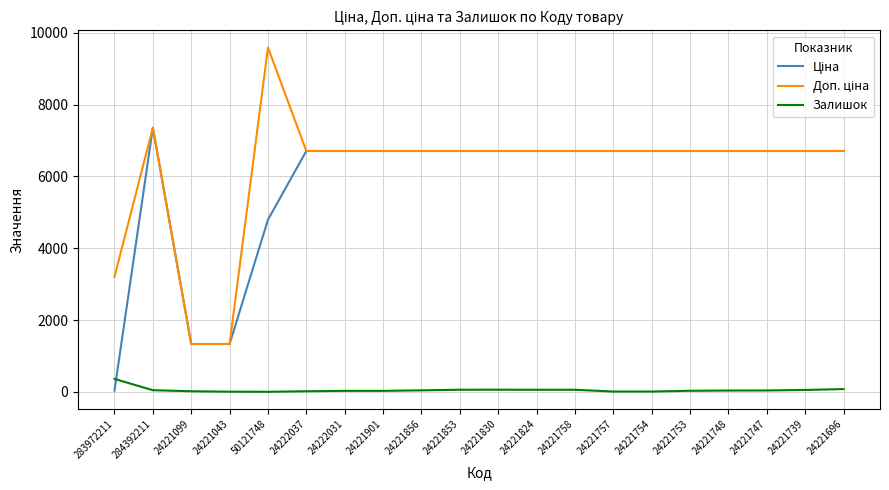

Does the chart display data point markers on the line(s)?

No